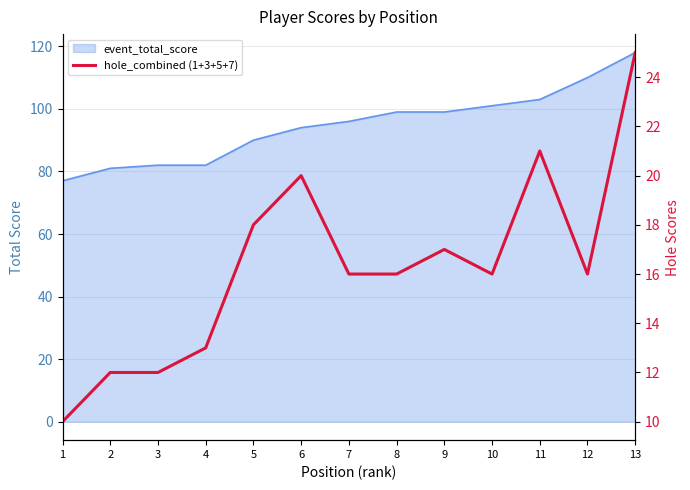

Which label corresponds to the largest value in the chart?

13